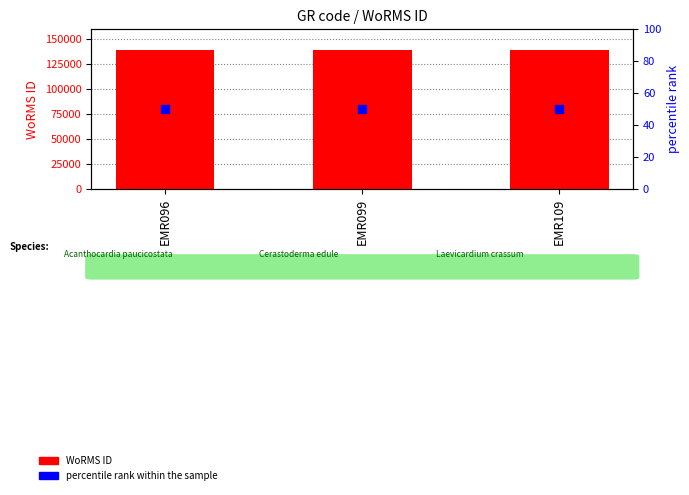

Is the value of percentile rank within the sample at EMR109 greater than the value of WoRMS ID at EMR109?

No